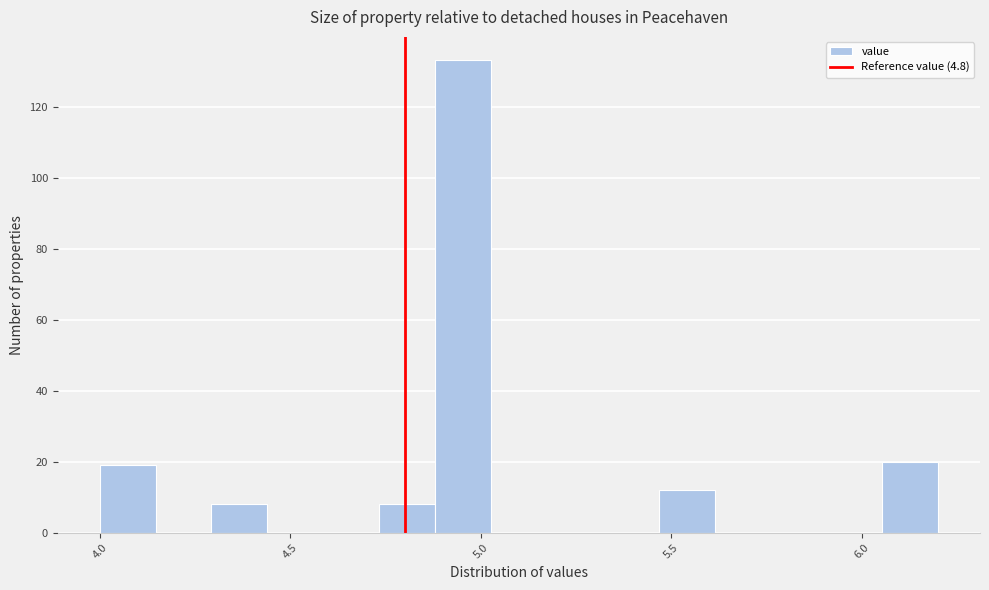

Around what value on the x-axis is the tallest bar? Give the approximate position of its centre, as read against the axis.

4.95